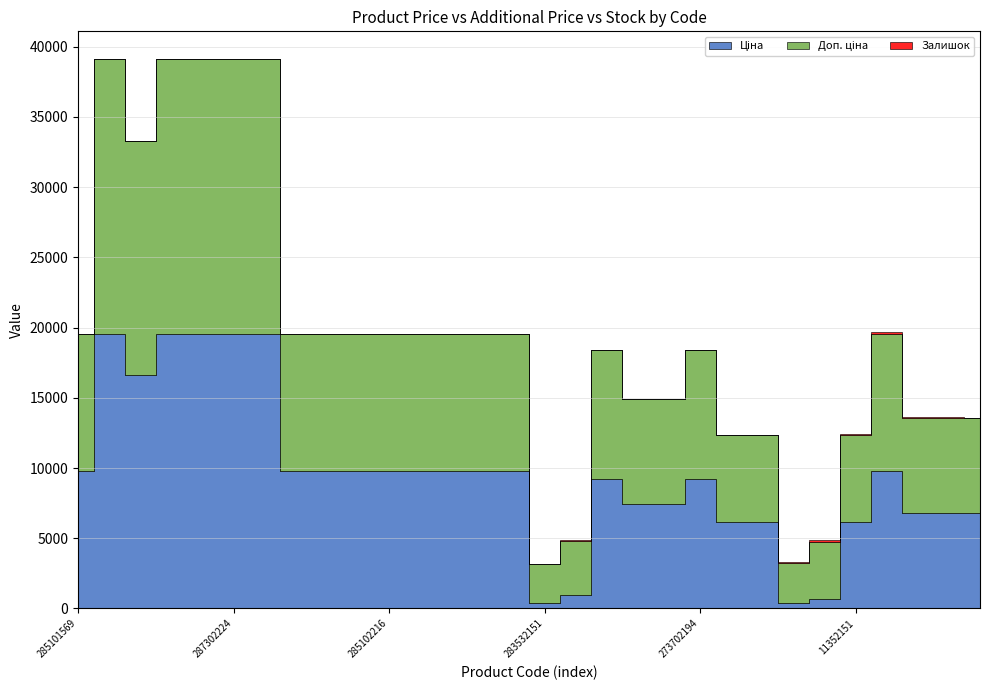

What is the maximum value shown in the chart?

19564.9